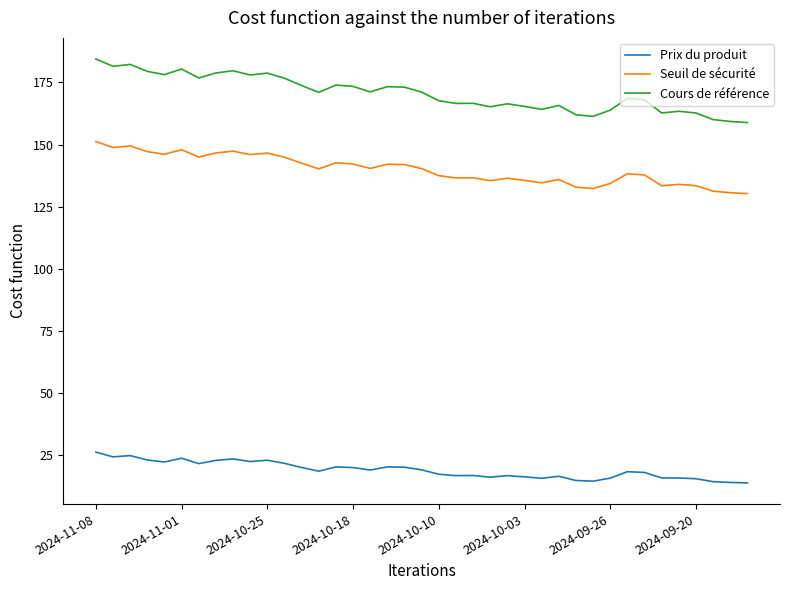

What is the highest value of the Prix du produit series?

26.2